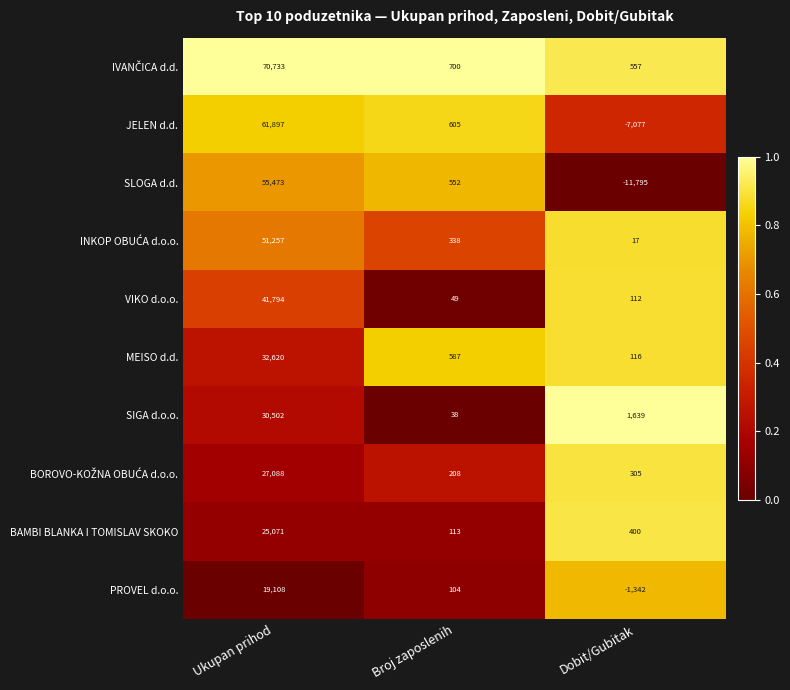

Count the number of categories in the chart.

3